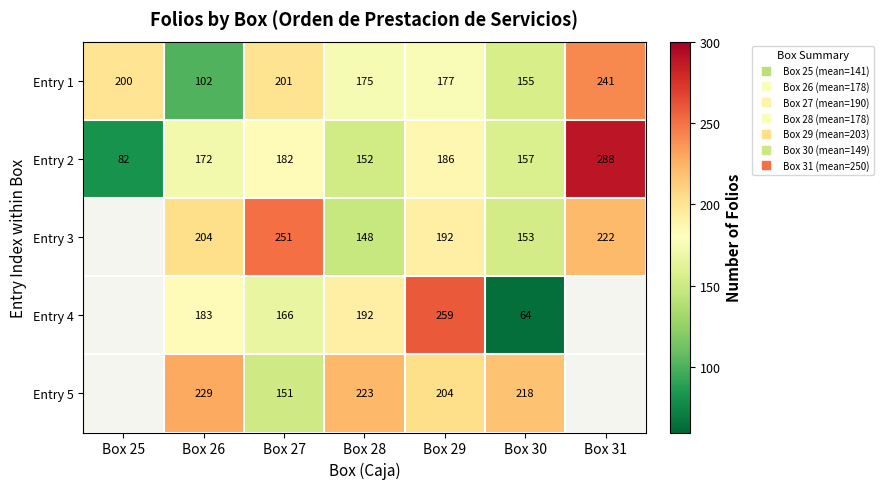

At which category is the sum across all series the highest?

Box 29